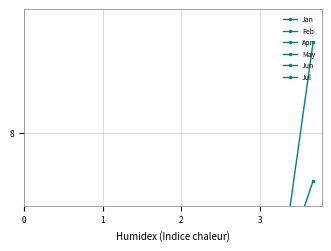

True or false: Jun and Jan cross at least once.

False